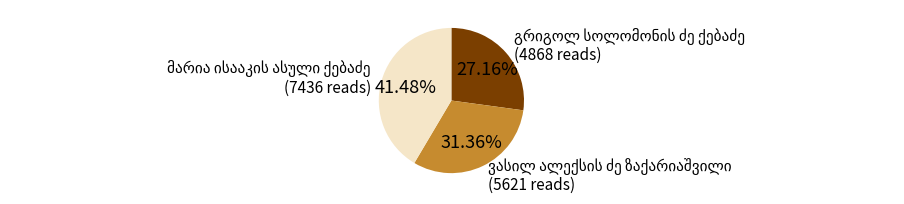

Is there any slice that represents more than half of the pie?

No